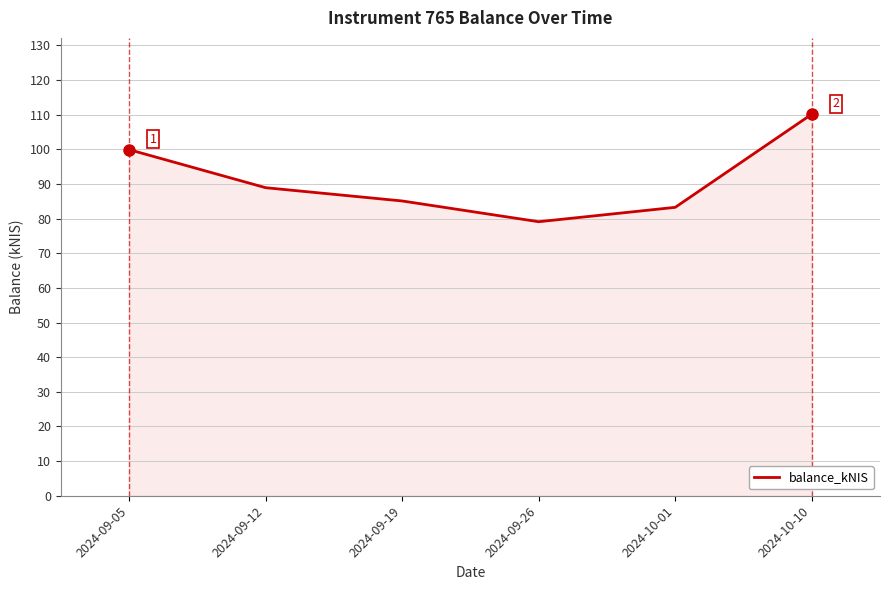

Rank the categories by value from lowest to highest.

2024-09-26, 2024-10-01, 2024-09-19, 2024-09-12, 2024-09-05, 2024-10-10